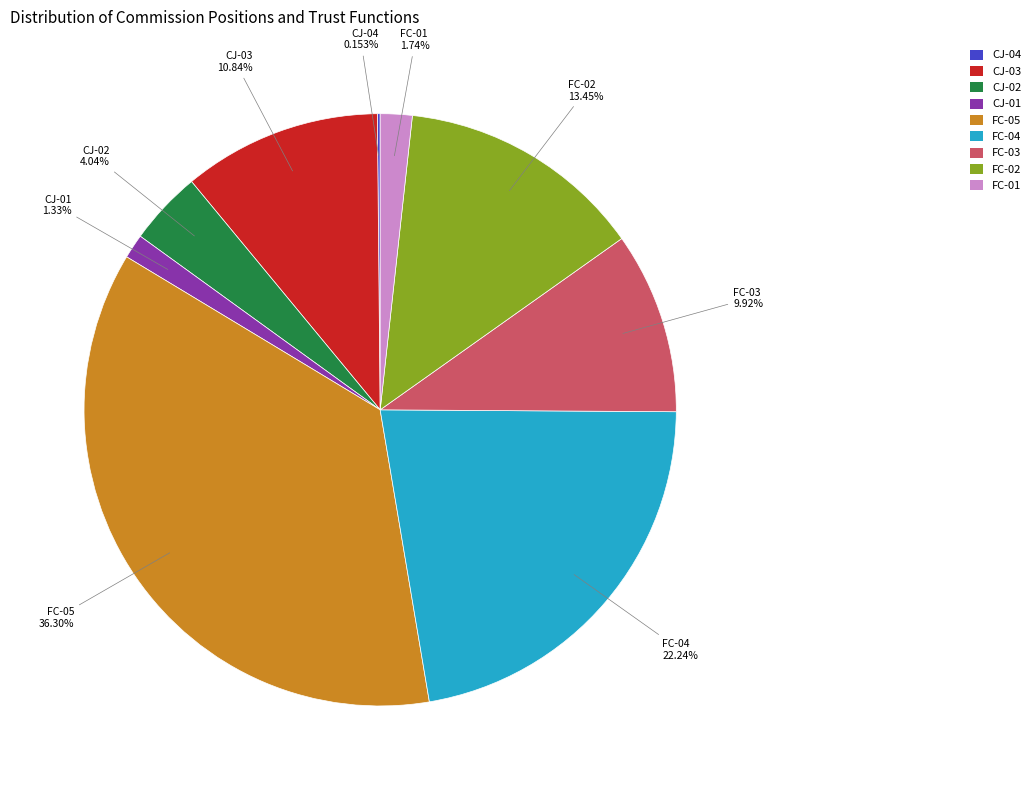

To the nearest percent, what portion does FC-03 represent?

10%